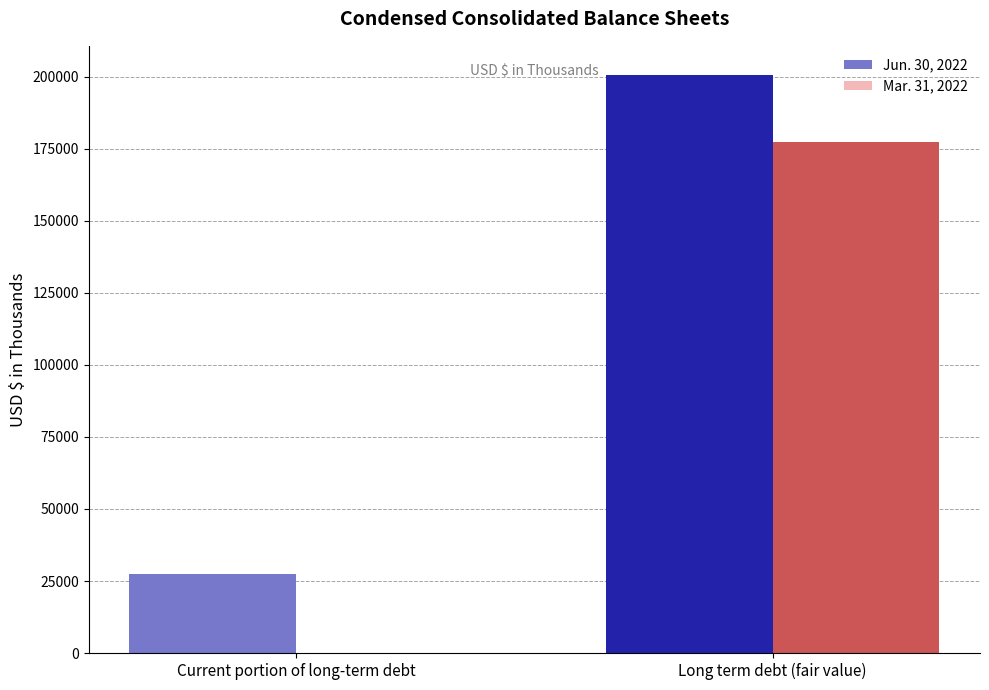

Are the bars horizontal?

No